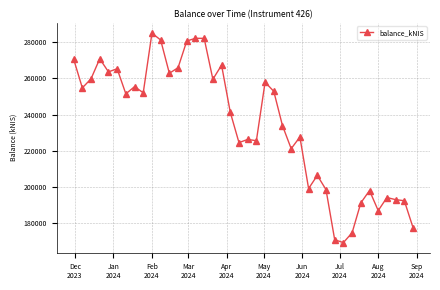

What is the smallest value displayed?

169287.1